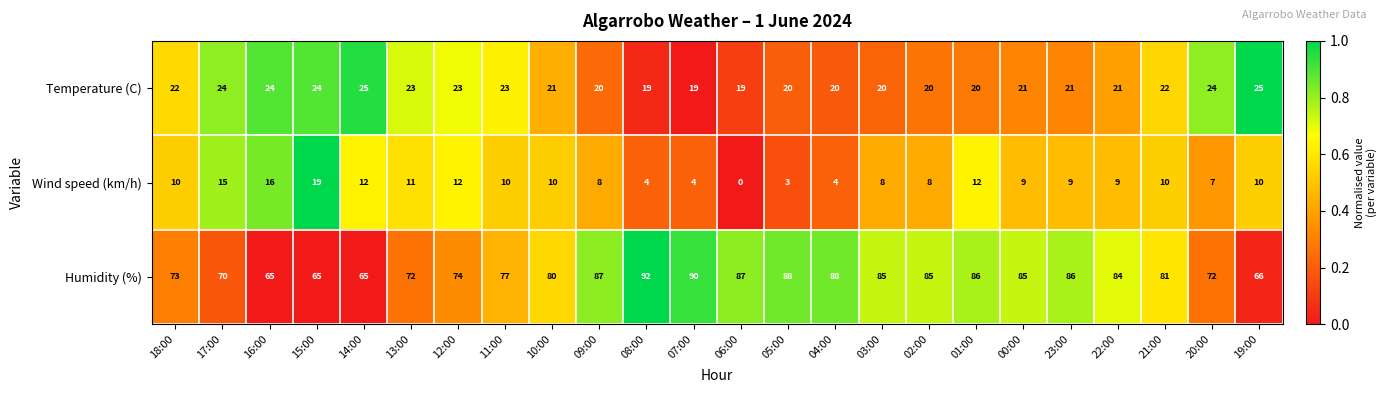

What is the difference between the maximum and minimum values in the Humidity (%) series?

27